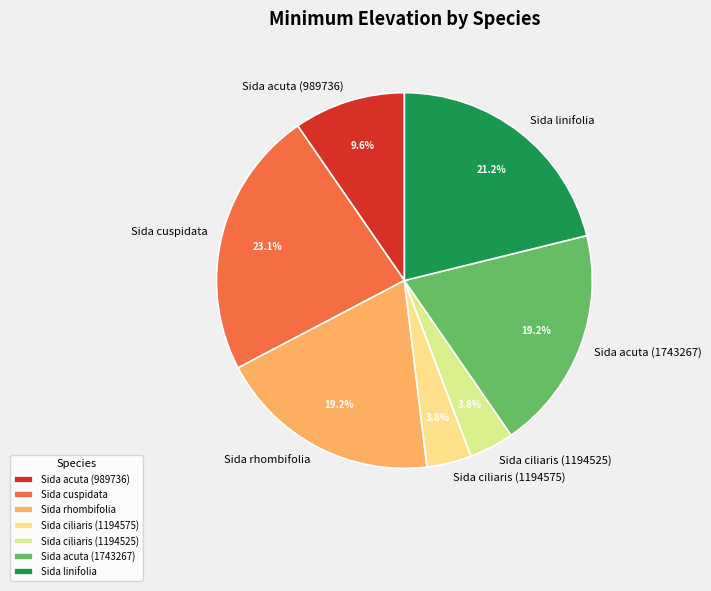

How many segments does this pie chart have?

7